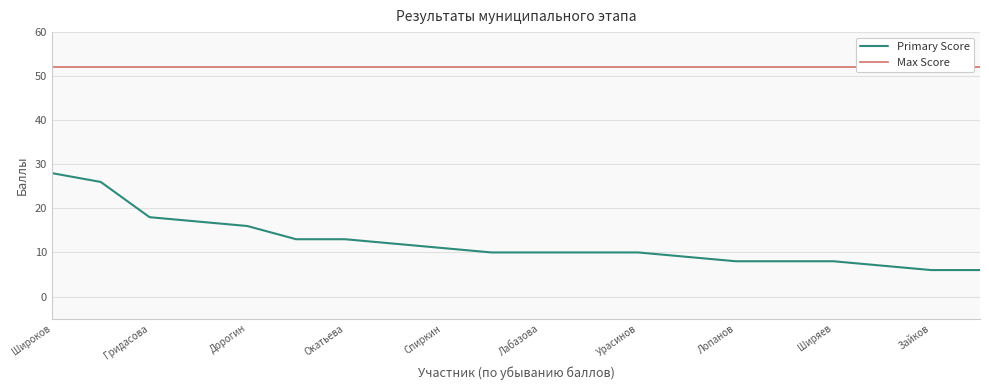

Is it true that Primary Score equals 16 at Дорогин?

True